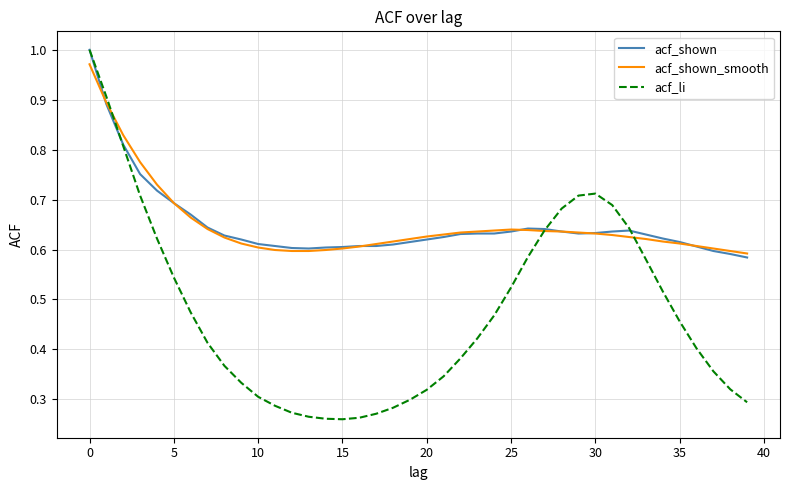

Which series has the largest range (max minus min)?

acf_li